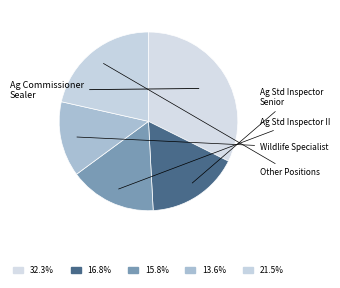

Count the number of slices in the pie.

5